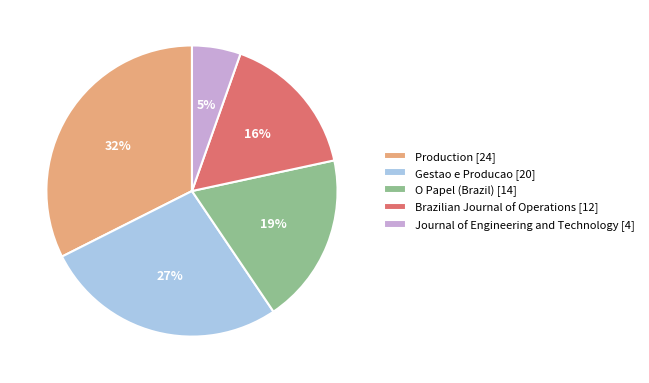

To the nearest percent, what percentage of the pie is Journal of Engineering and Technology [4]?

5%